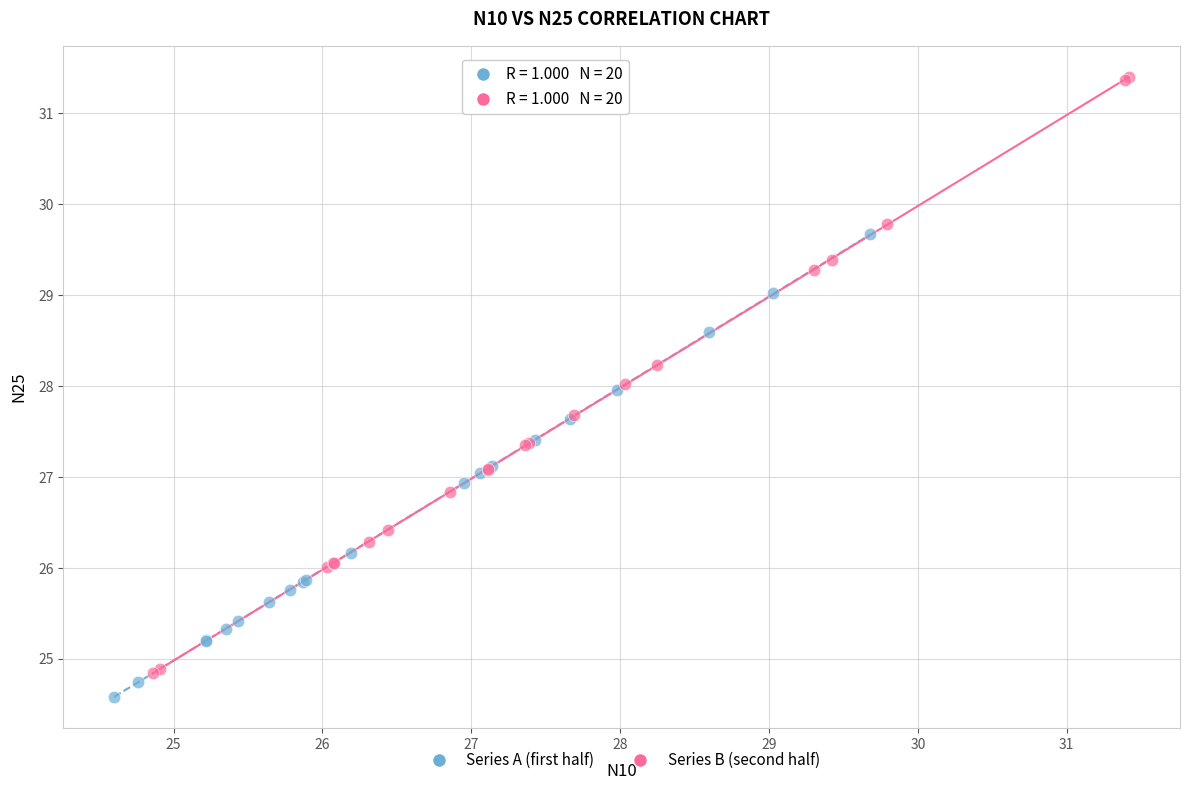

Which series has the widest spread of Y values?

Series B (second half)